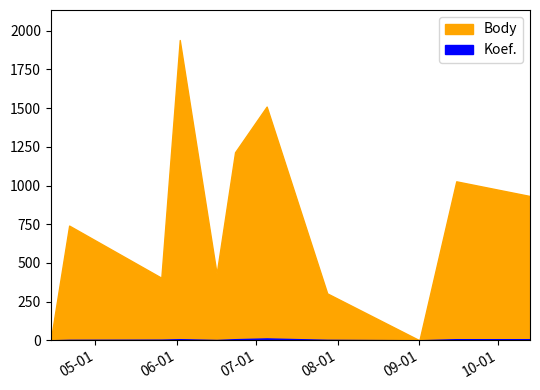

What is the maximum value for Body?

1940